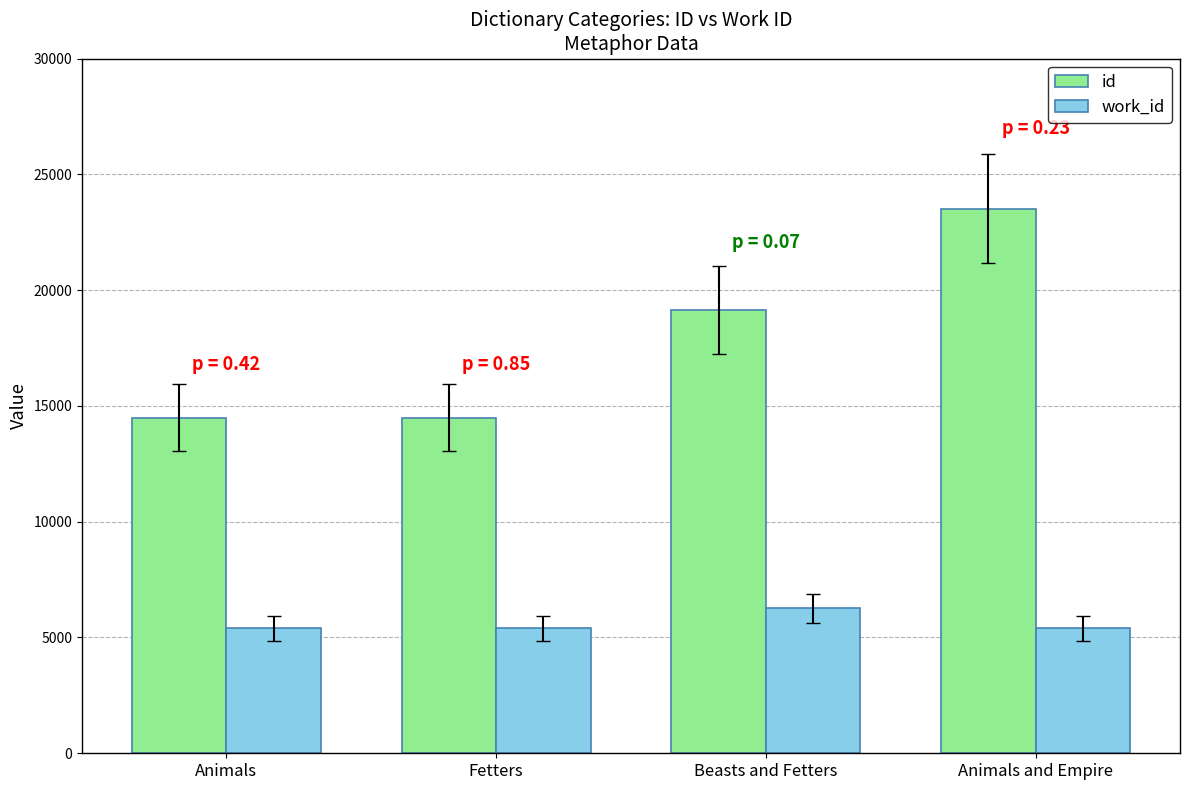

The id series shows 10085 at Beasts and Fetters. True or false?

False